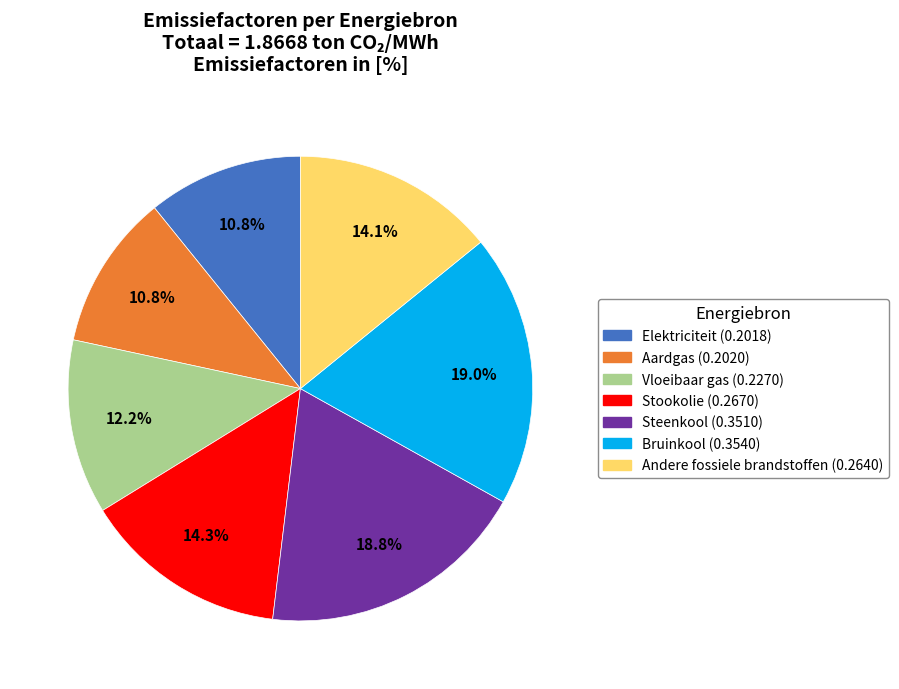

Is there any slice that represents more than half of the pie?

No